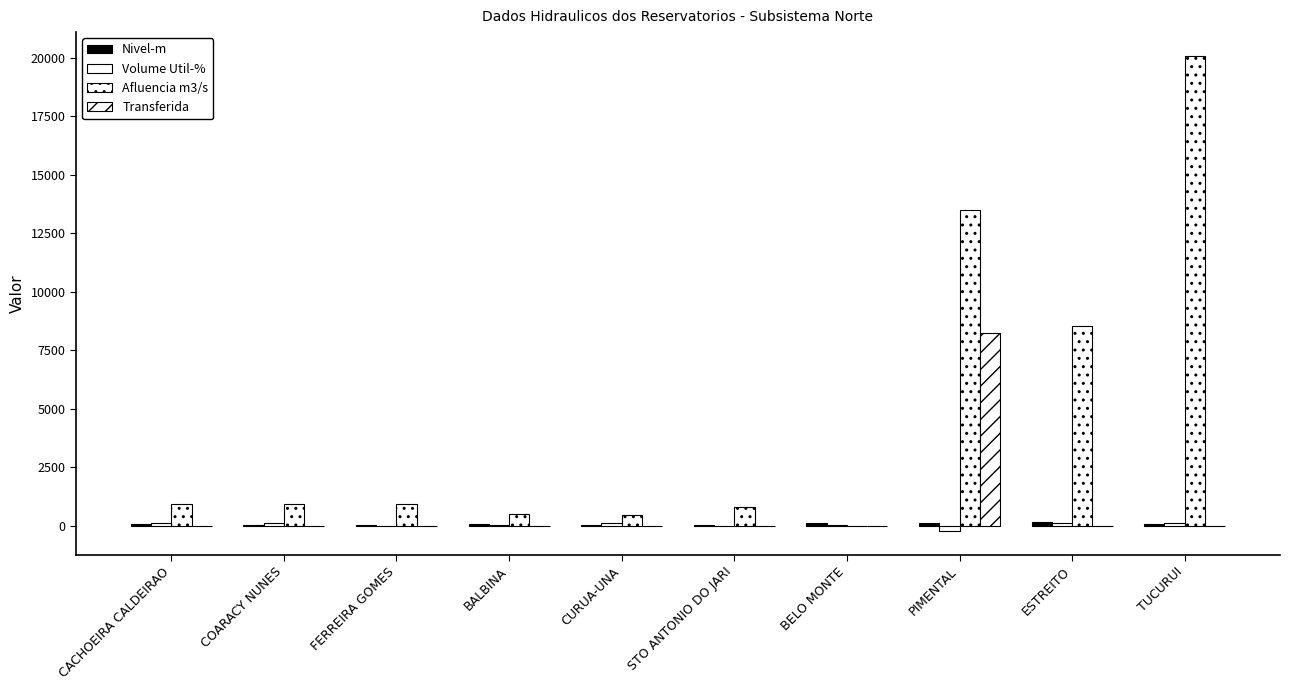

Which series changed the most between CACHOEIRA CALDEIRAO and TUCURUI?

Afluencia m3/s